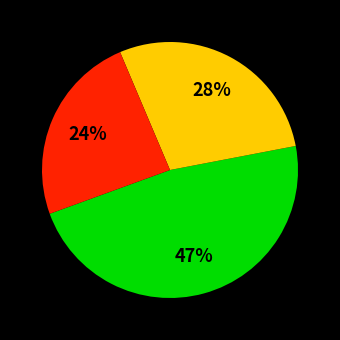

To the nearest percent, what is the average slice percentage?

33%